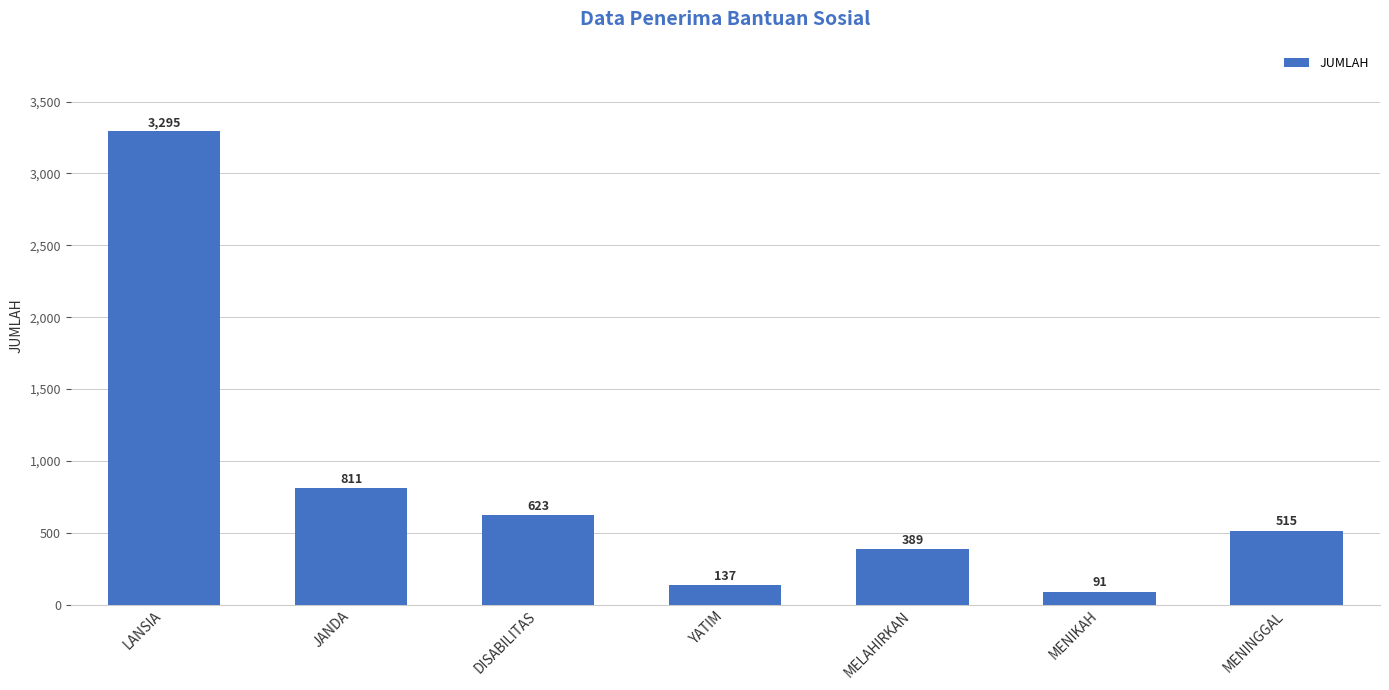

Reading left to right, extract all data points from this chart.

LANSIA=3295	JANDA=811	DISABILITAS=623	YATIM=137	MELAHIRKAN=389	MENIKAH=91	MENINGGAL=515